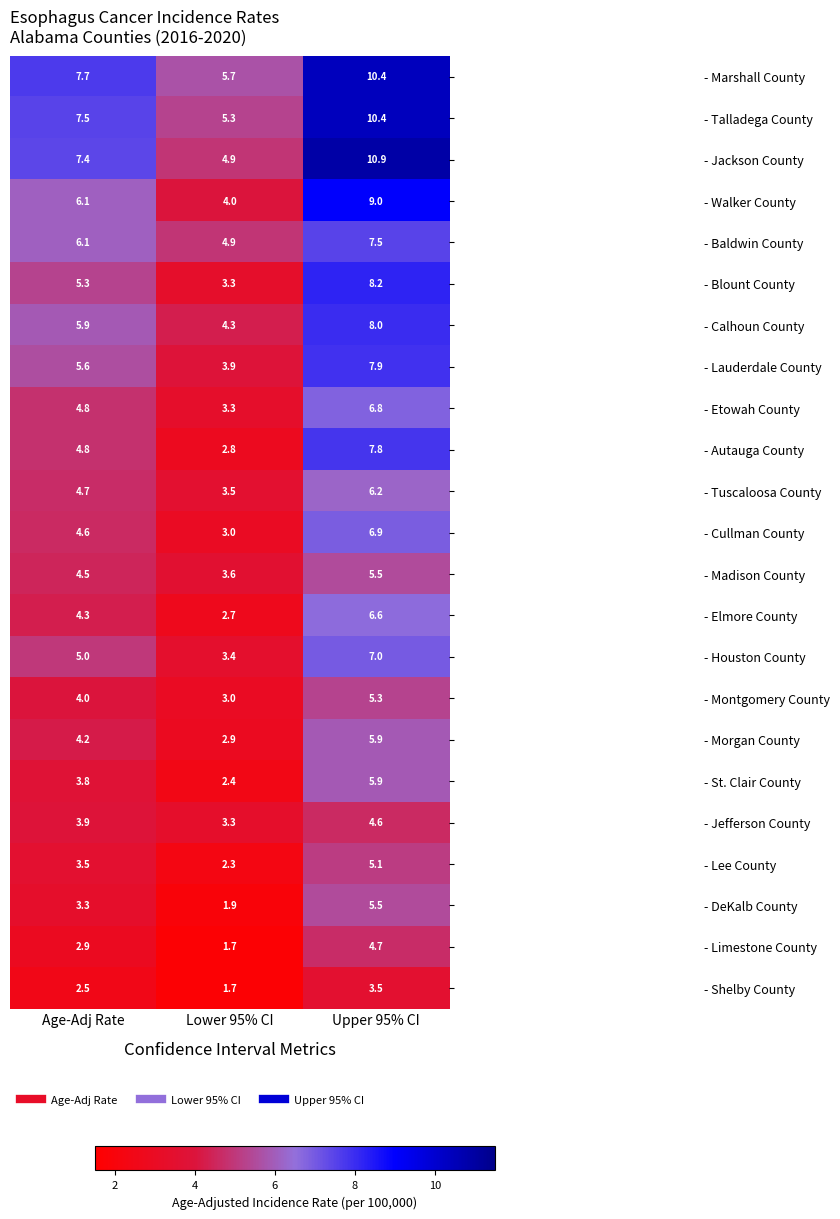

List the labels in order of - Baldwin County value, smallest first.

Lower 95% CI, Age-Adj Rate, Upper 95% CI